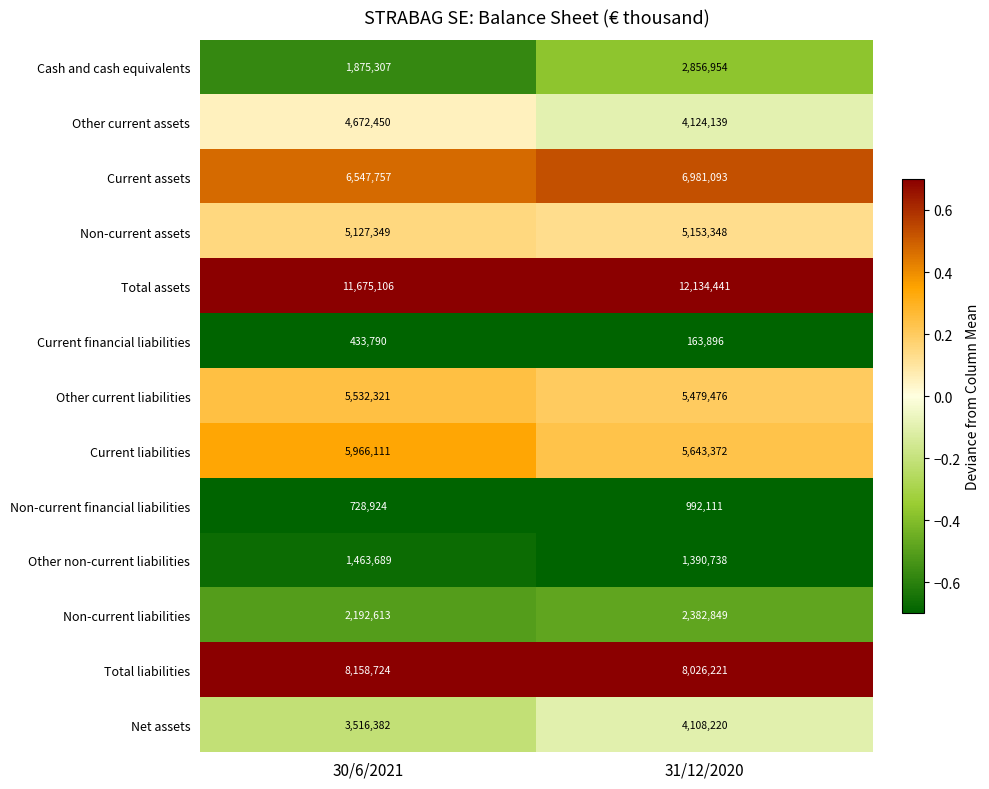

The Total assets series shows 12134441 at 31/12/2020. True or false?

True